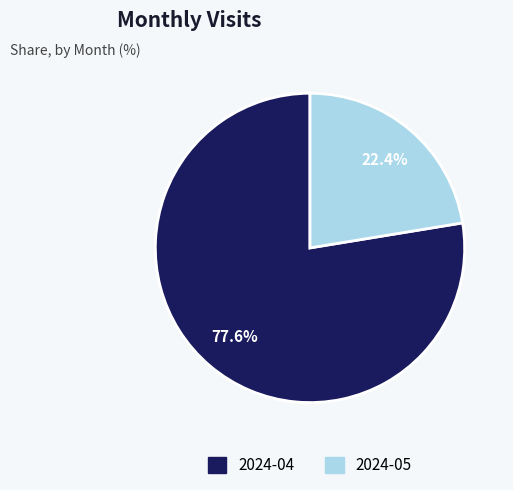

Combined, what portion of the pie is 2024-04 and 2024-05?

100.0%